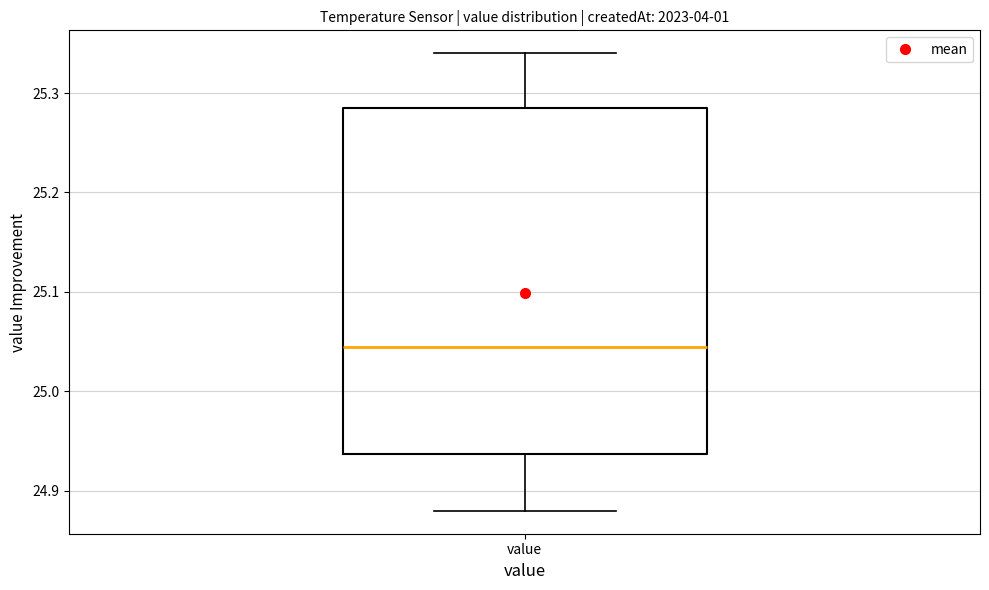

Where does the median line of the box for value sit on the y-axis? The values are not printed on the chart, so give them approximately, as read against the axis.

25.05